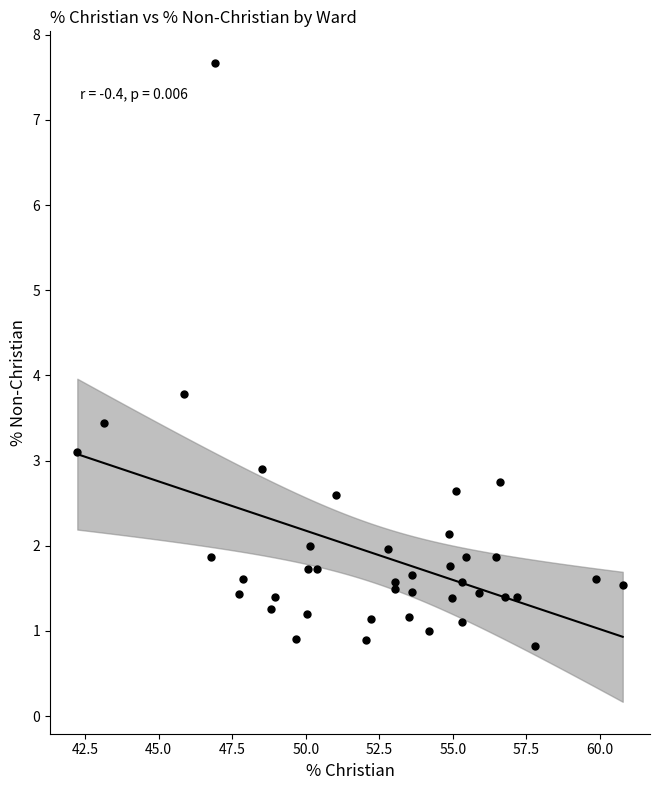

What Y value in the scatter plot is closest to 4?

3.8